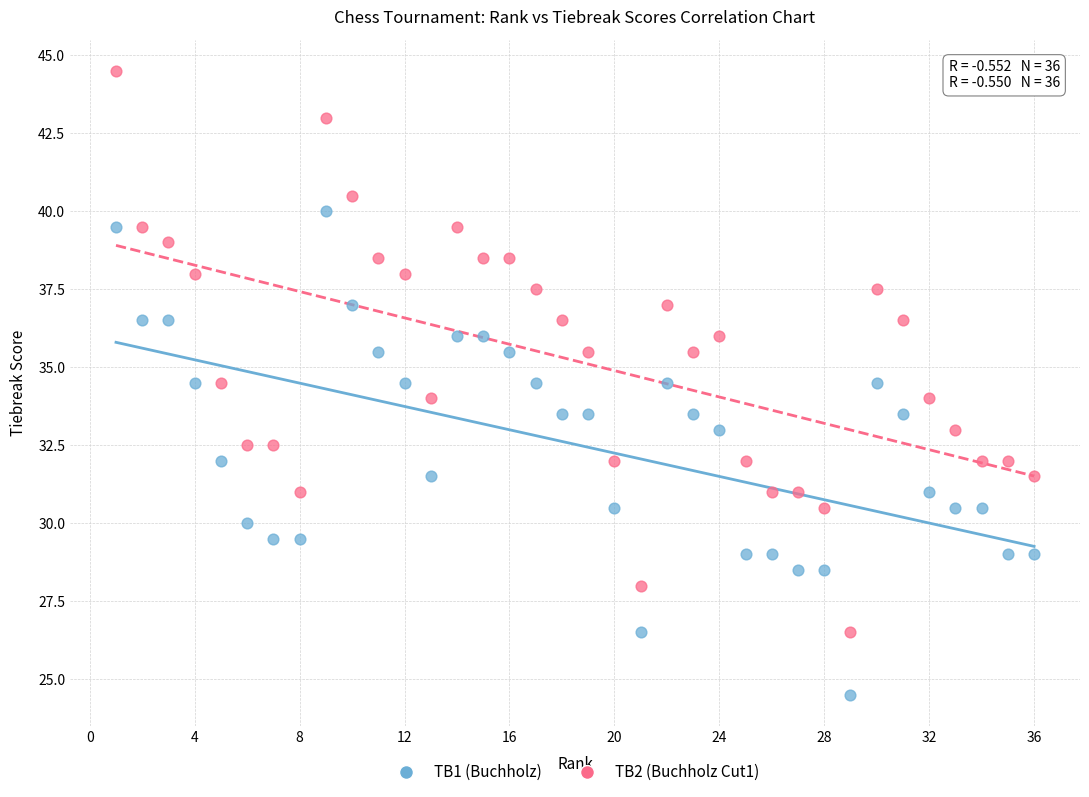

Which series has the widest spread of Y values?

TB2 (Buchholz Cut1)